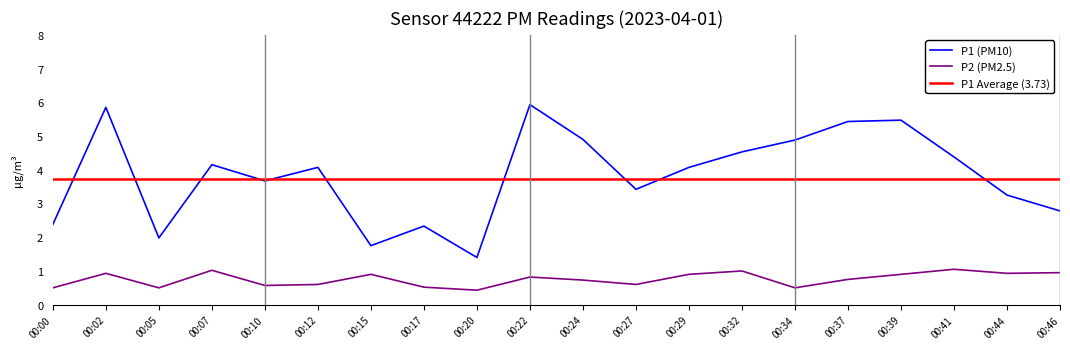

What is the value of the P1 point at the 6th from the left?

4.1